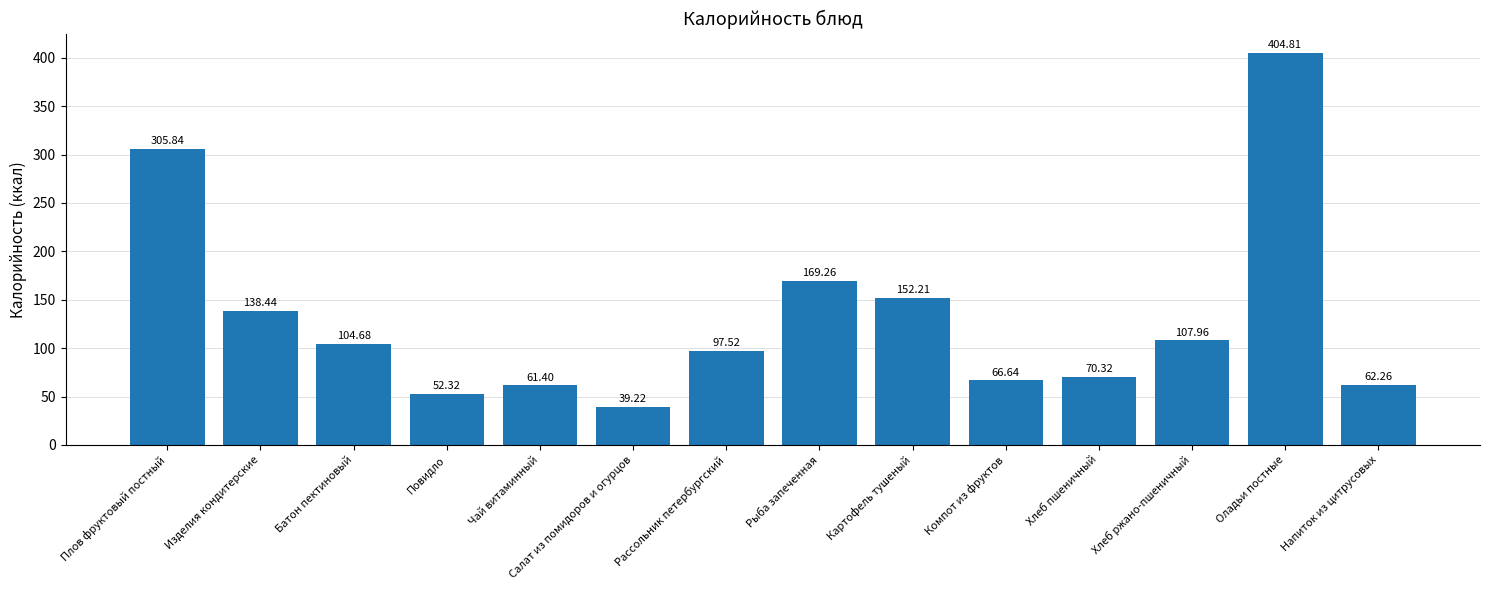

Rank the categories by value from lowest to highest.

Салат из помидоров и огурцов, Повидло, Чай витаминный, Напиток из цитрусовых, Компот из фруктов, Хлеб пшеничный, Рассольник петербургский, Батон пектиновый, Хлеб ржано-пшеничный, Изделия кондитерские, Картофель тушеный, Рыба запеченная, Плов фруктовый постный, Оладьи постные